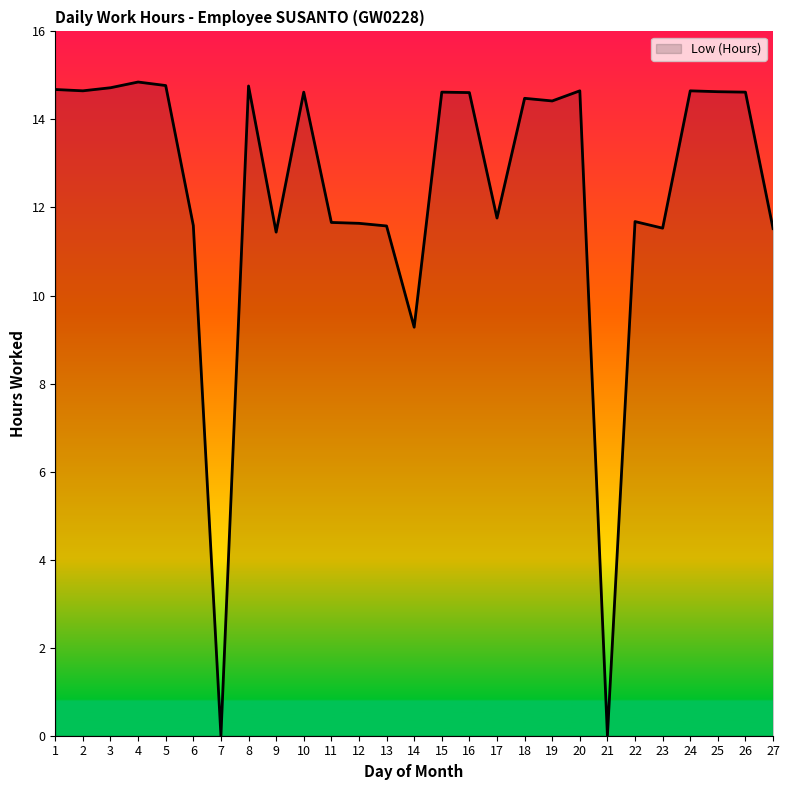

True or false: the data has more than 0 interior local peaks.

True